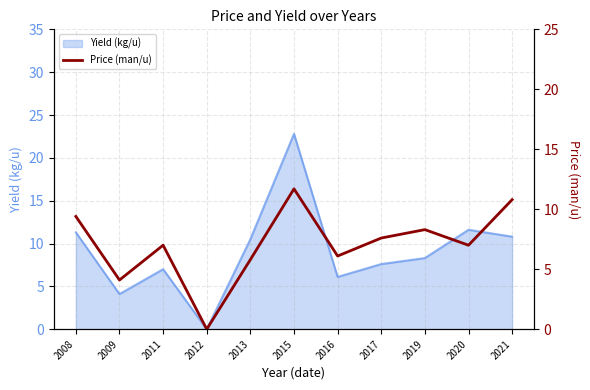

How many lines are shown in the chart?

1